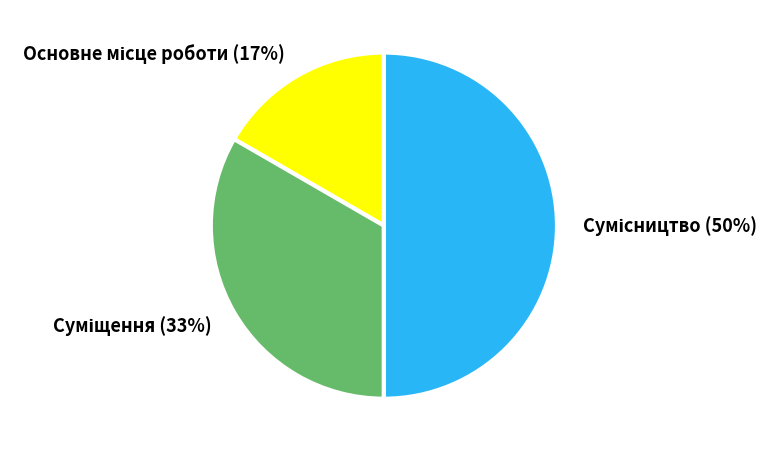

To the nearest percent, what is the average slice percentage?

33%